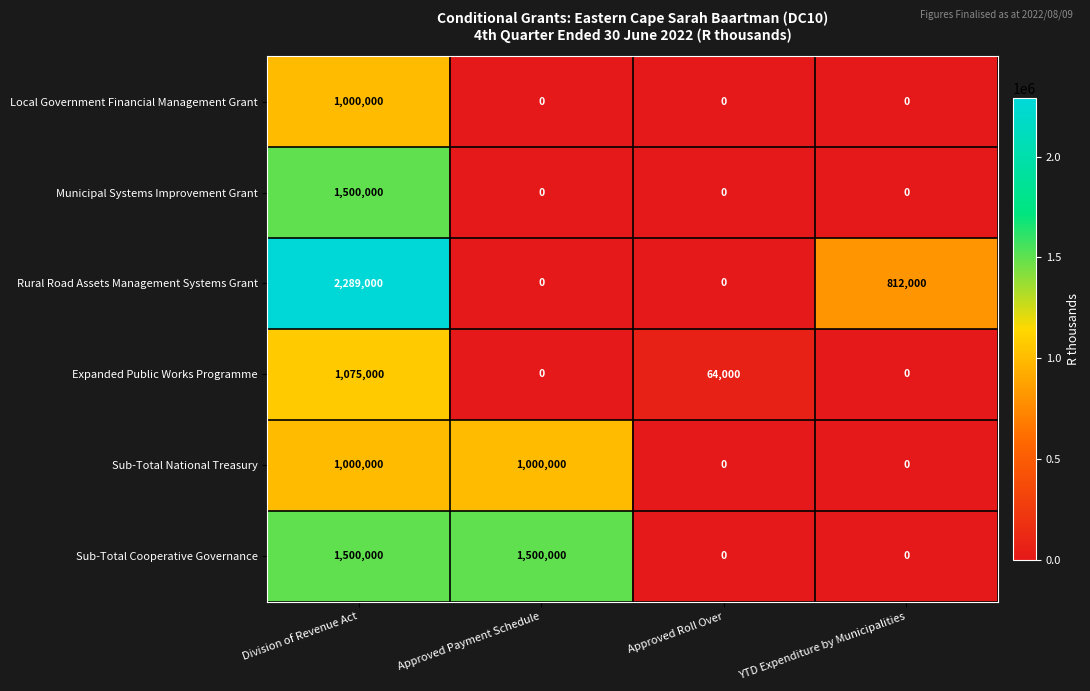

At how many categories does at least one series exceed 1324285?

2